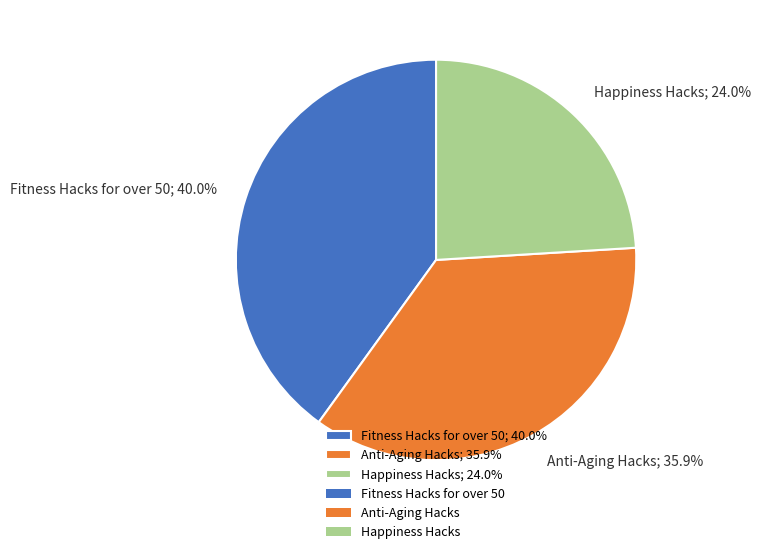

What percentage is NOT represented by Anti-Aging Hacks; 35.9%?

64.1%